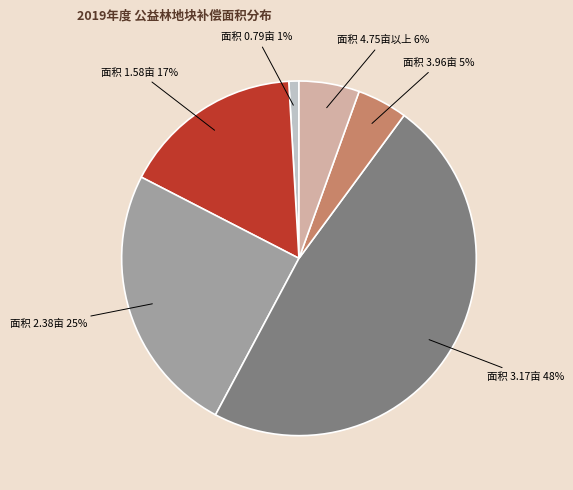

Count the number of slices in the pie.

6